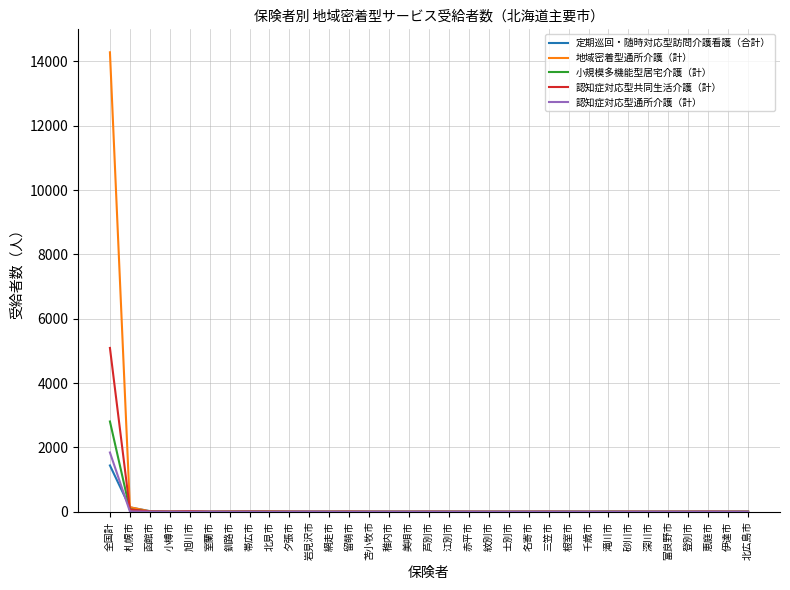

Which series has the widest spread of values?

地域密着型通所介護（計）